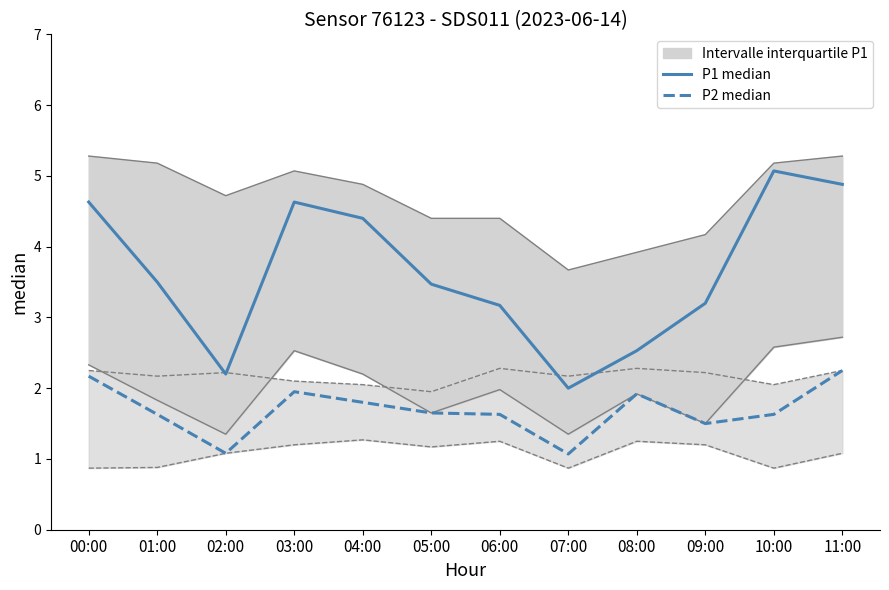

Rank the series by their average value, from highest to lowest.

P1 median, P2 median